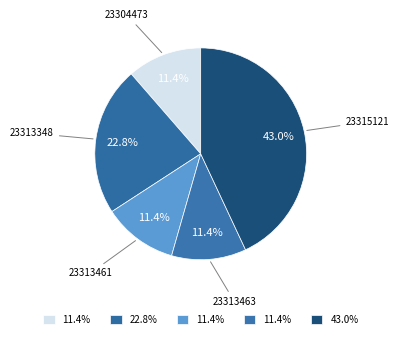

How many segments does this pie chart have?

5